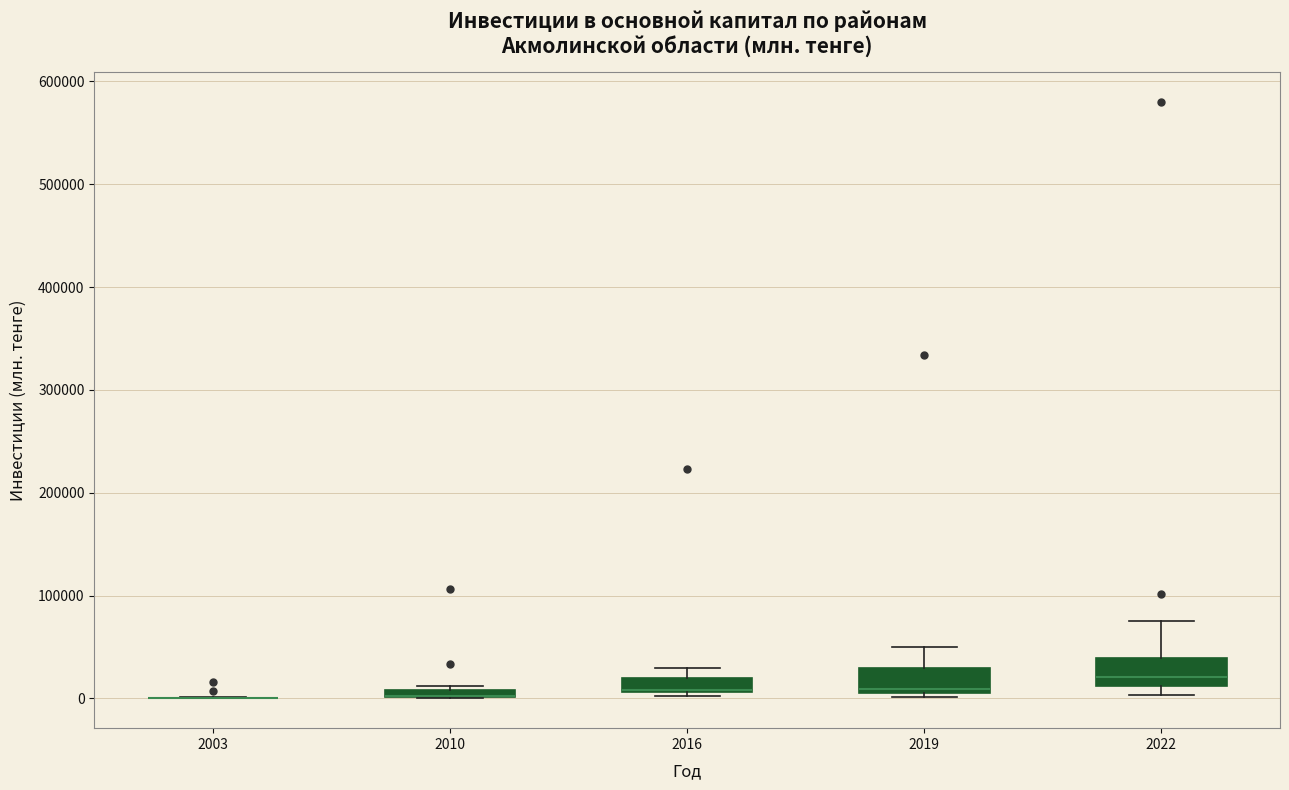

Where is the lower edge of the box at x = 2016 on the y-axis? The values are not printed on the chart, so give them approximately, as read against the axis.

10000